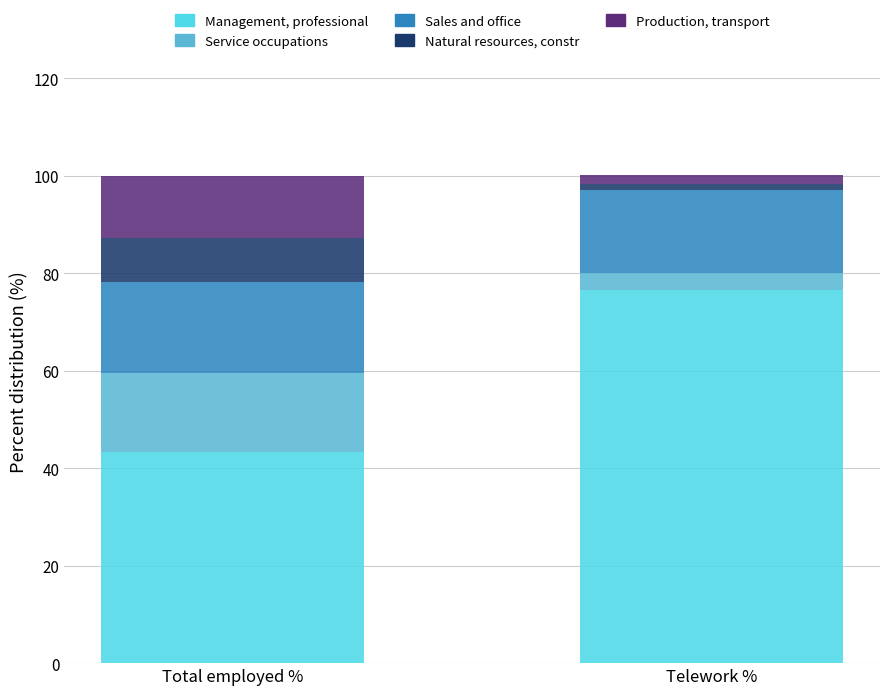

What is the total value across all series at Total employed %?

99.9